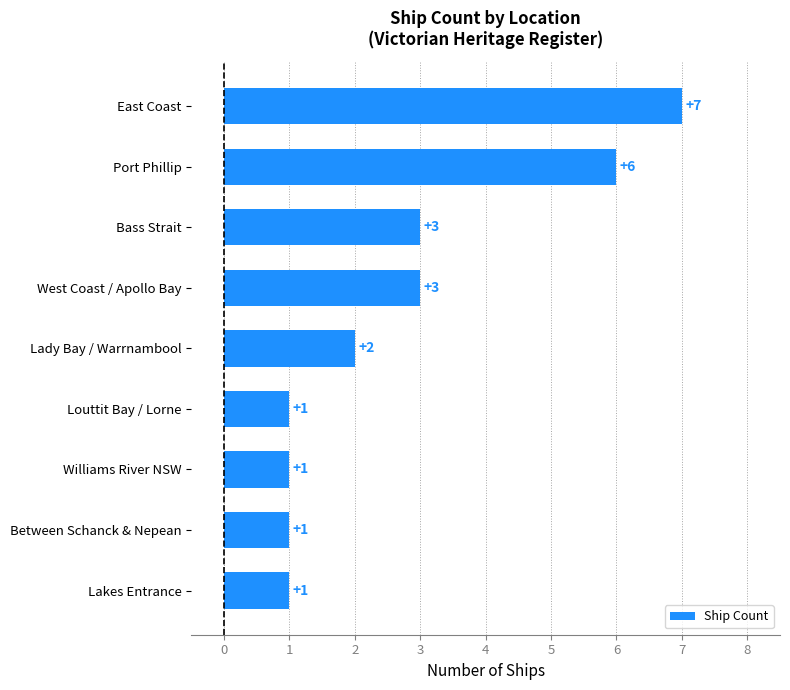

What is the ratio of the value at Lady Bay / Warrnambool to the value at Williams River NSW?

2.0